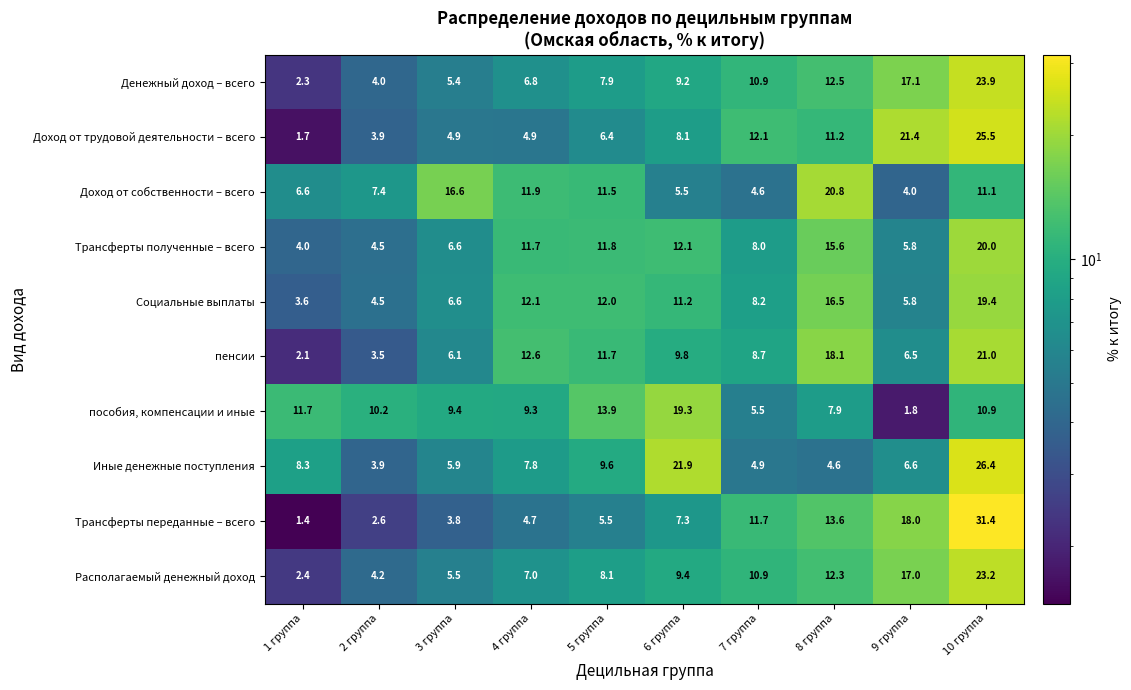

How many series are shown in this chart?

10